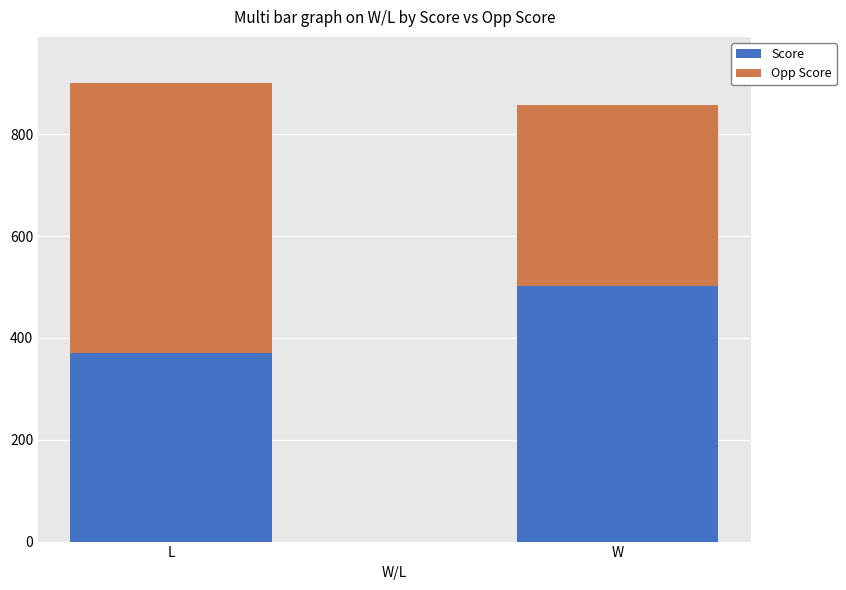

What is the highest value of the Score series?

501